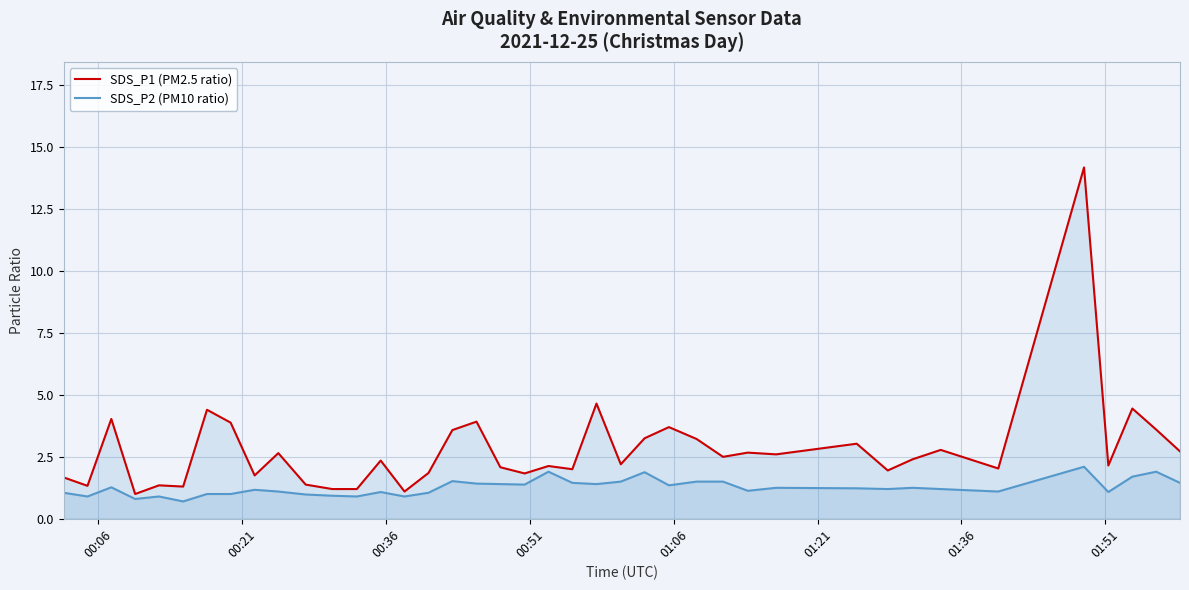

How many lines are shown in the chart?

2